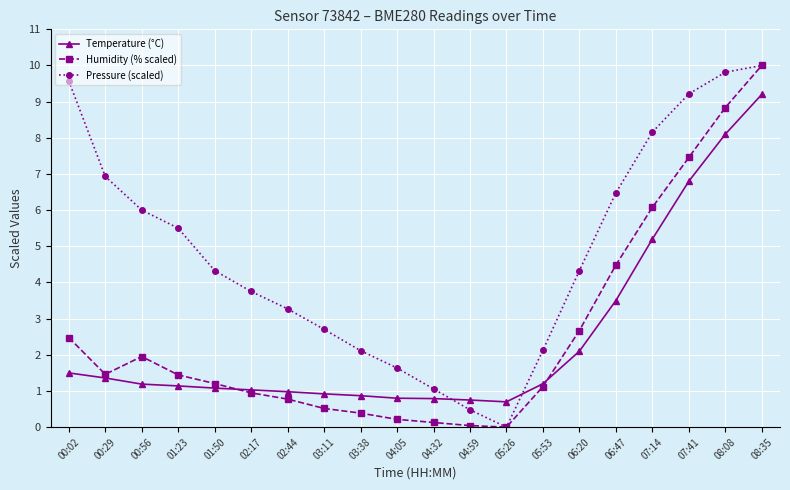

What is the greatest value displayed?

10.0